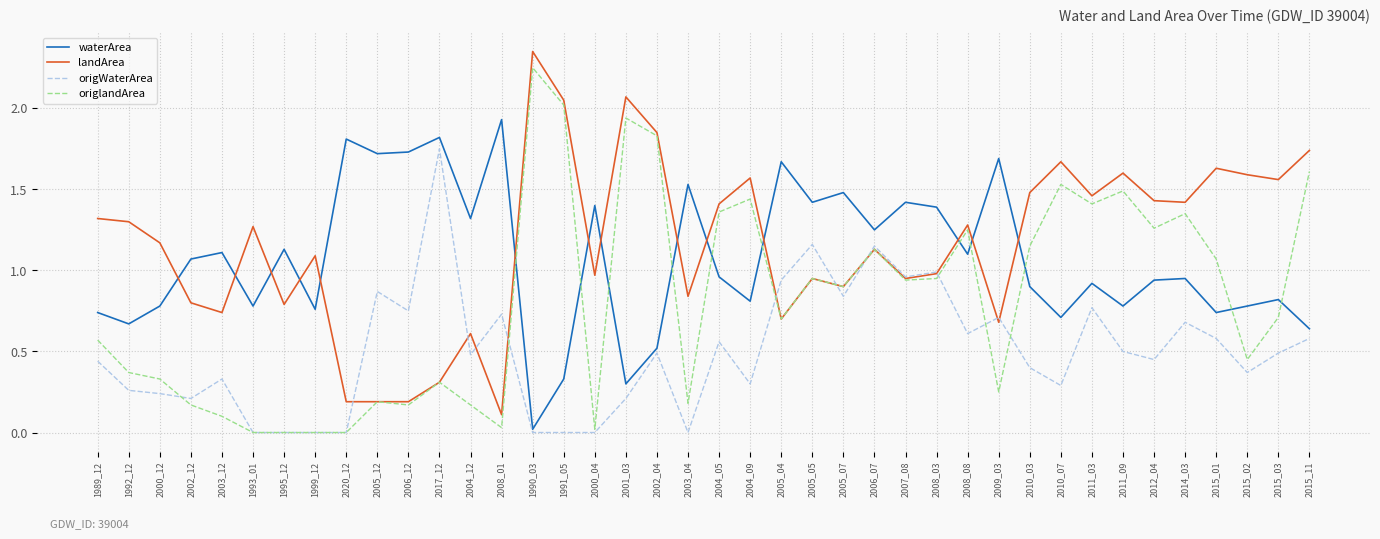

Which series has the largest total across all categories?

landArea